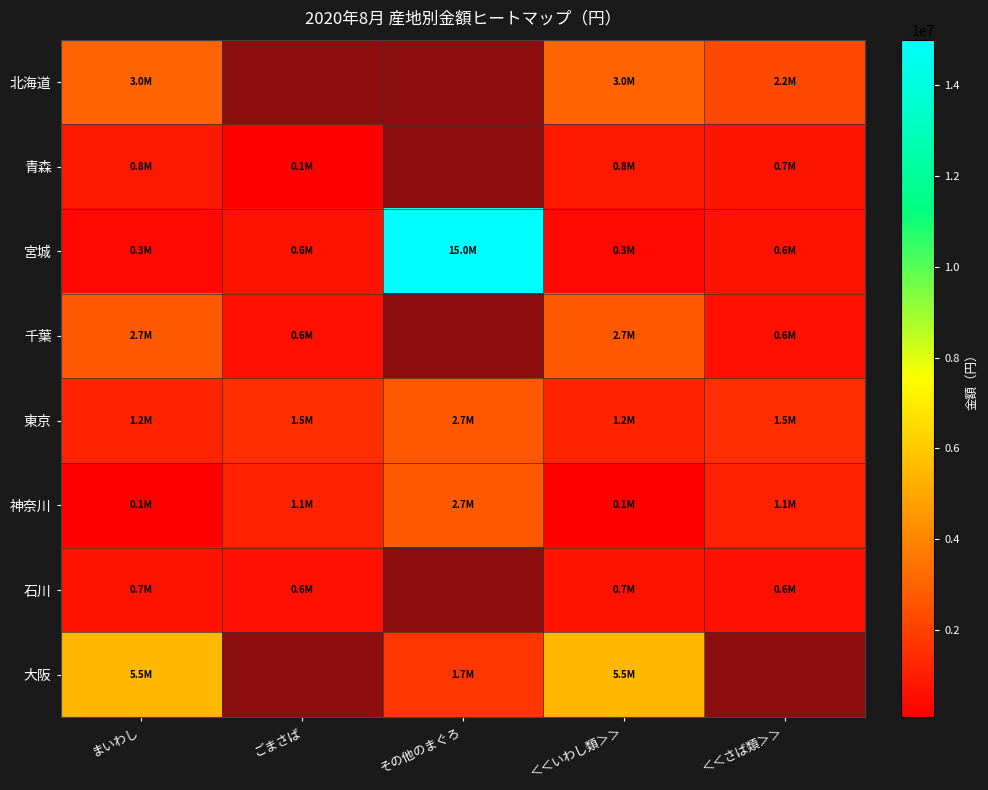

What is the spread (max minus min) of values at ＜＜さば類＞＞?

1666217.0